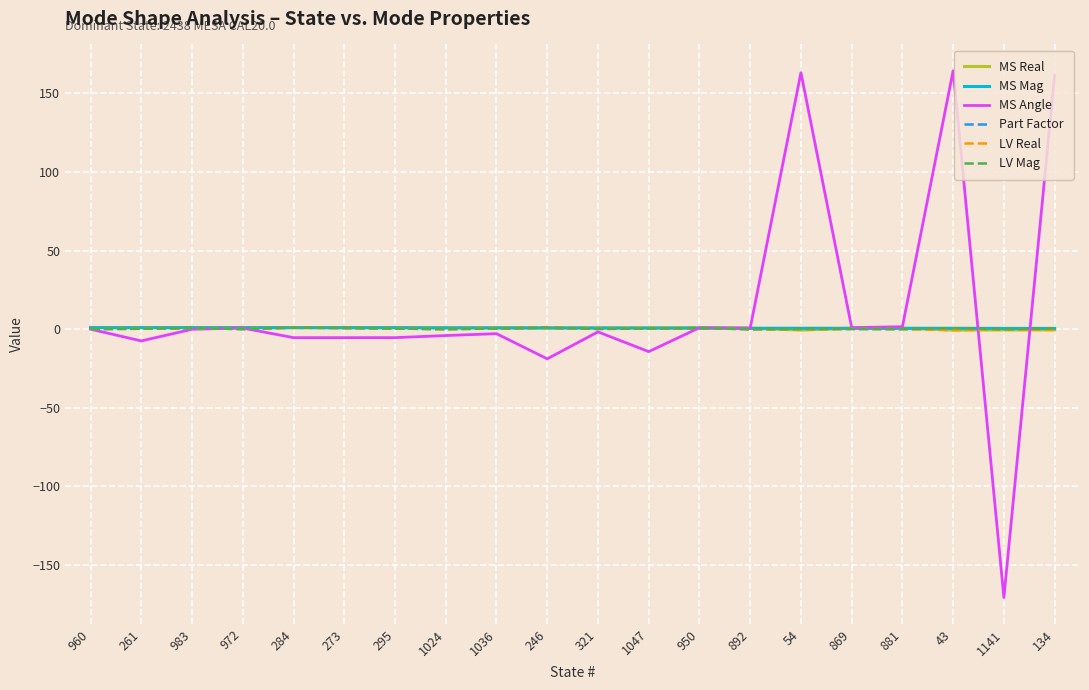

What position from the left is 134?

20